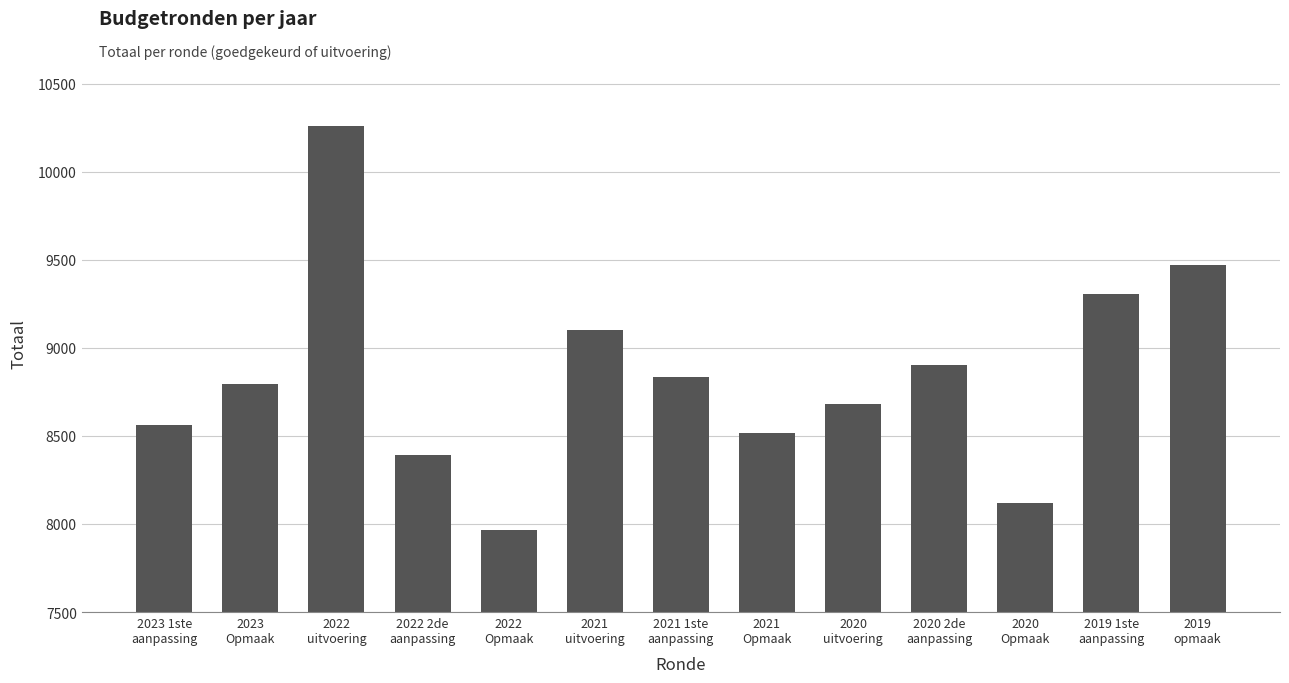

Which label corresponds to the smallest value in the chart?

2022
Opmaak